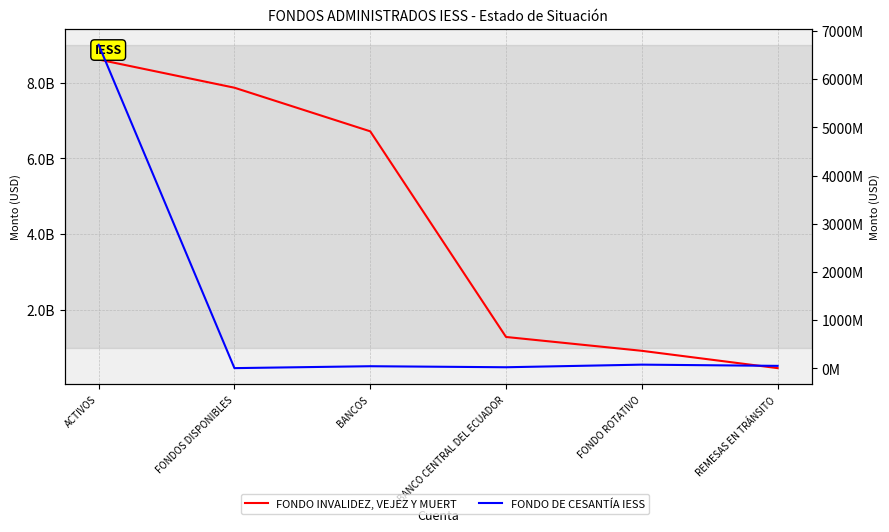

What is the sum of the FONDO DE CESANTÍA IESS values at FONDOS DISPONIBLES and ACTIVOS?

6719040011.2